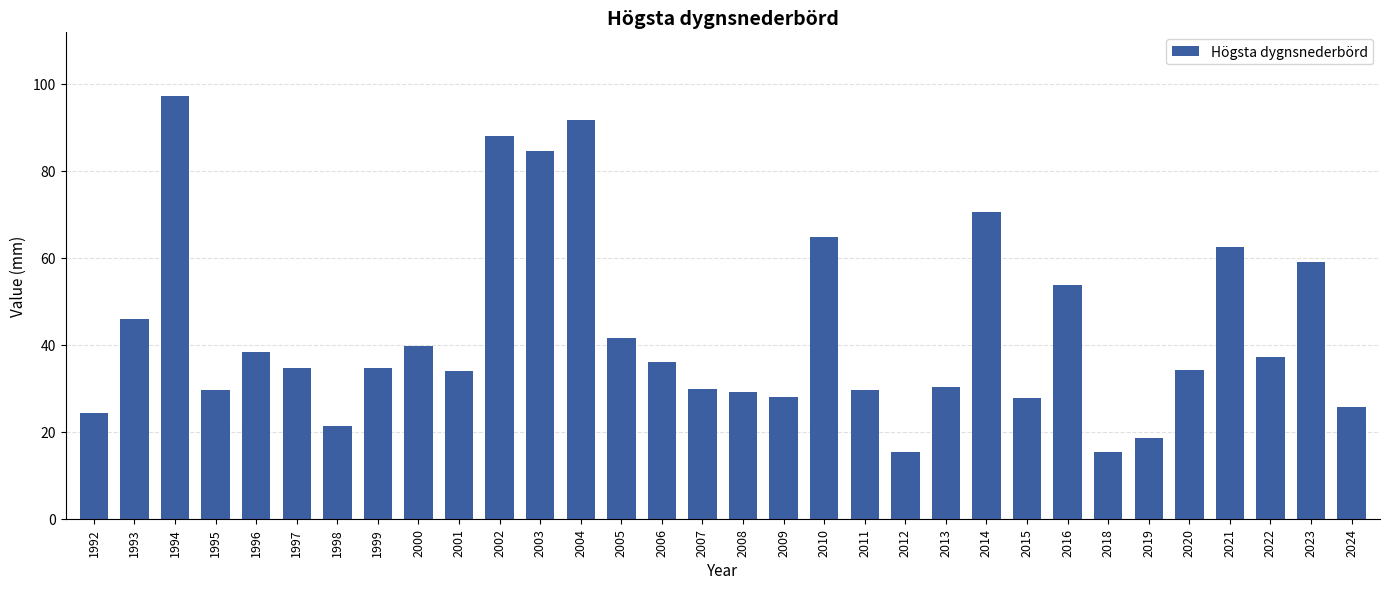

The chart shows a value of 29.1 at 2008. True or false?

True